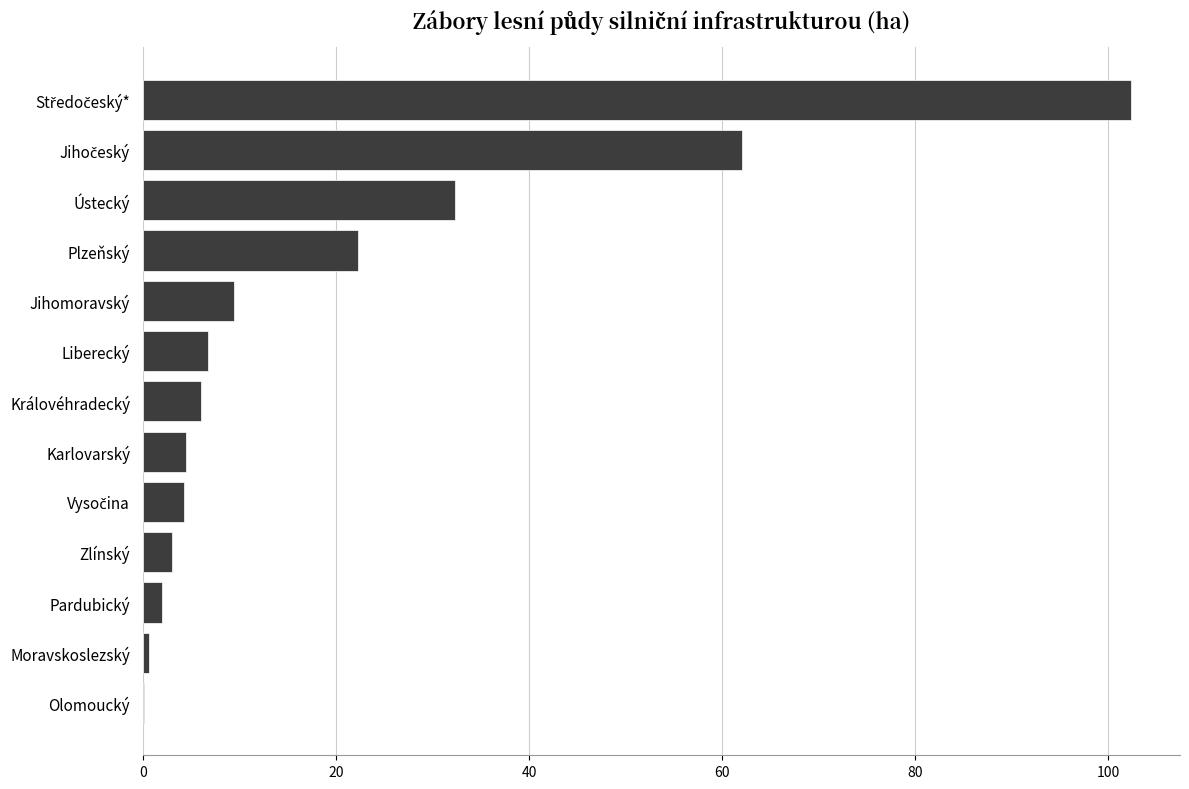

What is the change in value from Královéhradecký to Ústecký?

+26.3